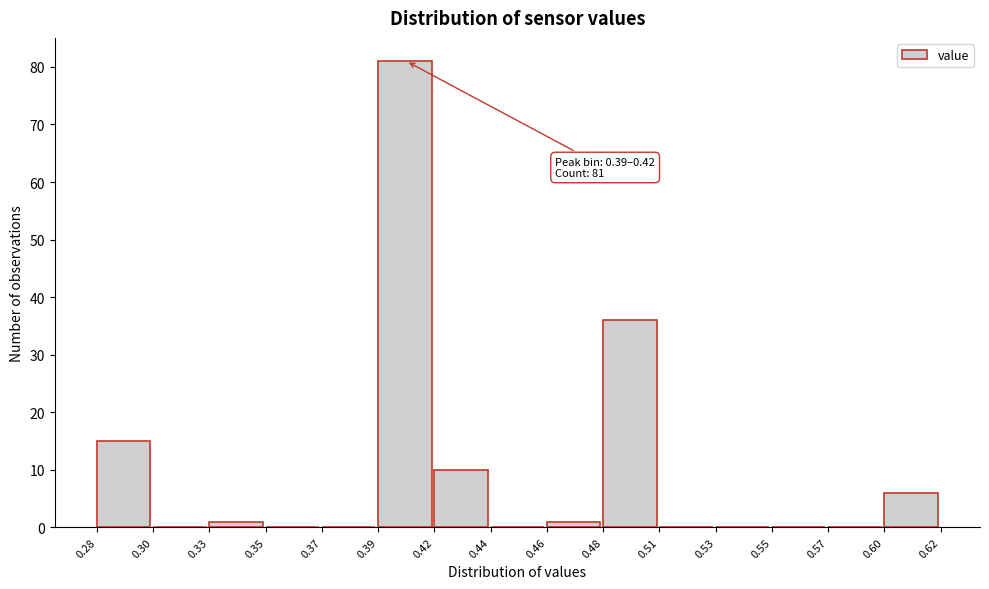

Reading right to left, extract all data points from this chart.

0.60=6	0.57=0	0.55=0	0.53=0	0.51=0	0.48=36	0.46=1	0.44=0	0.42=10	0.39=81	0.37=0	0.35=0	0.33=1	0.30=0	0.28=15